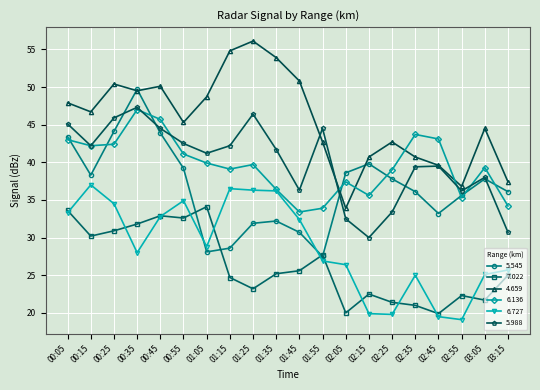

What is the approximate value of 5.545 at 01:25?

31.9